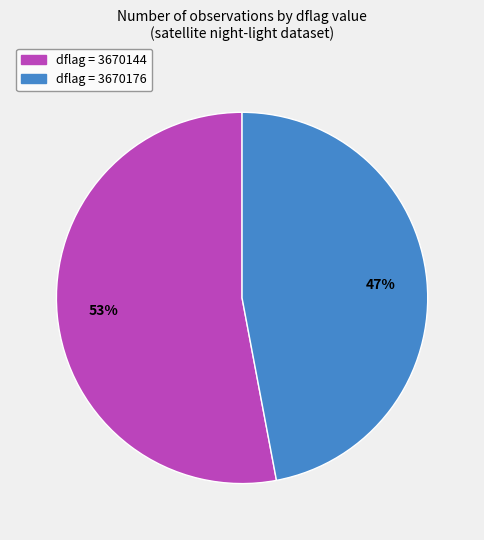

How many slices are in this pie chart?

2